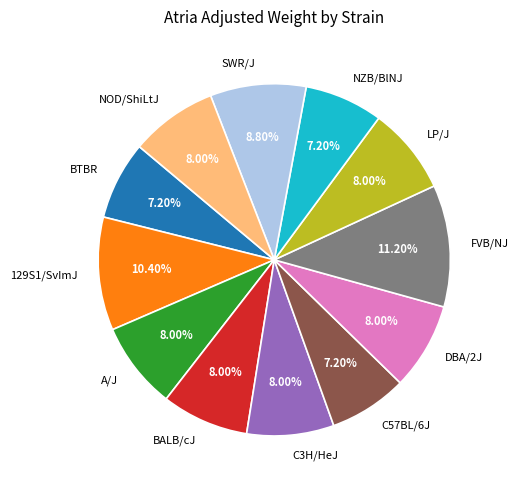

What is the total percentage of NZB/BlNJ and 129S1/SvImJ?

17.6%